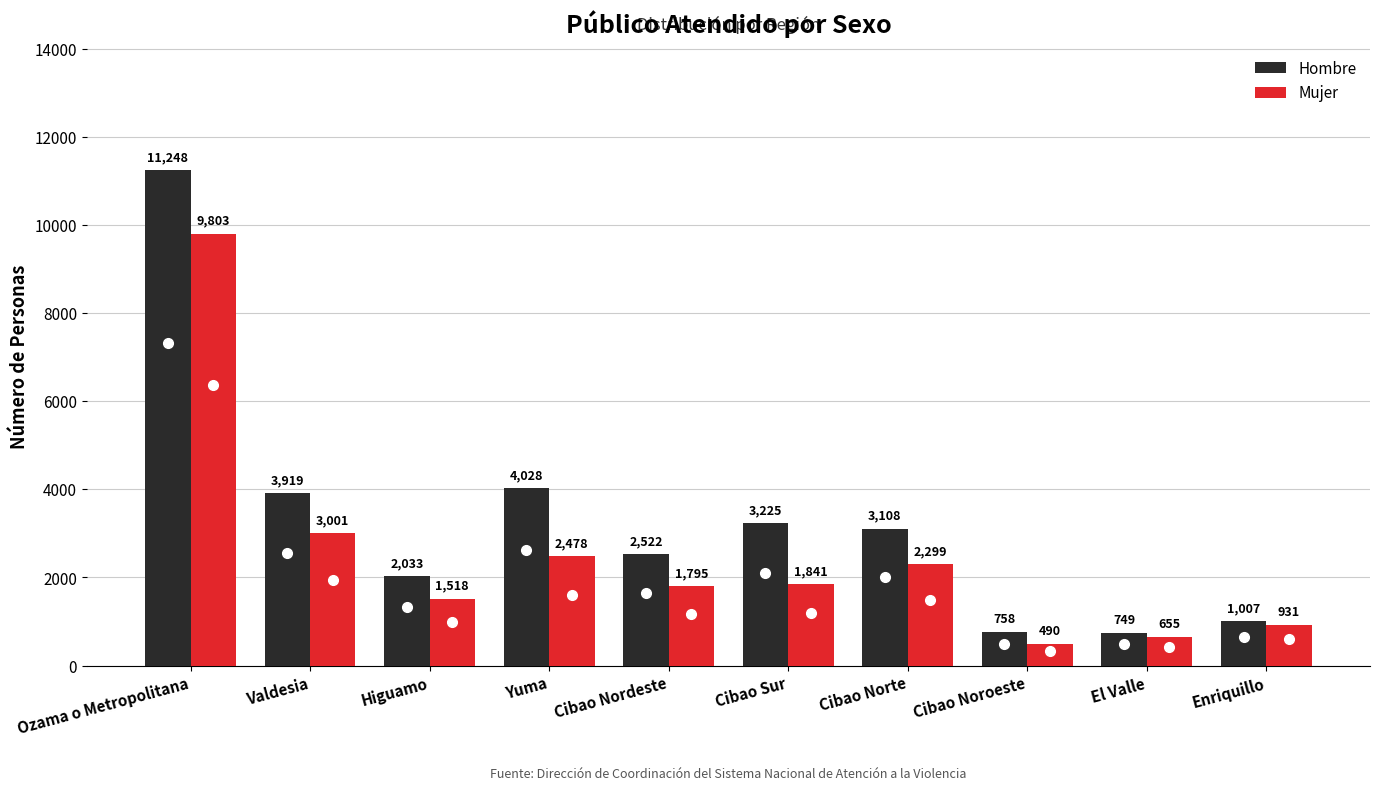

What is the label of the 10th bar from the left?

Enriquillo